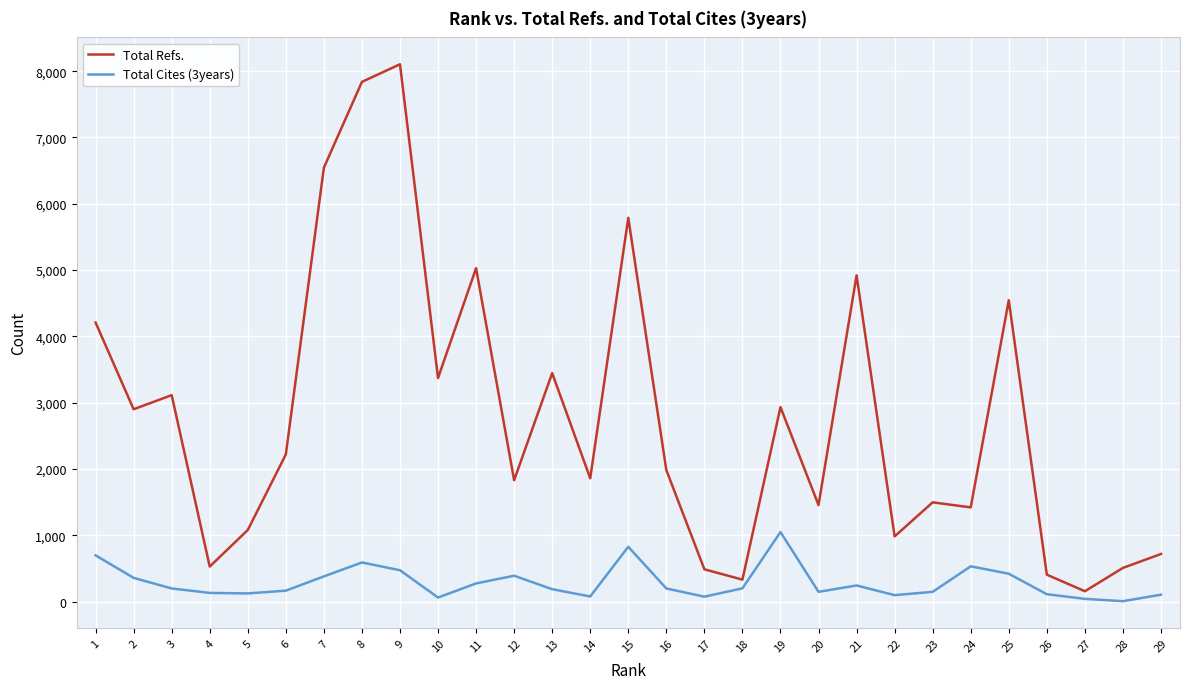

Which series has the largest range (max minus min)?

Total Refs.